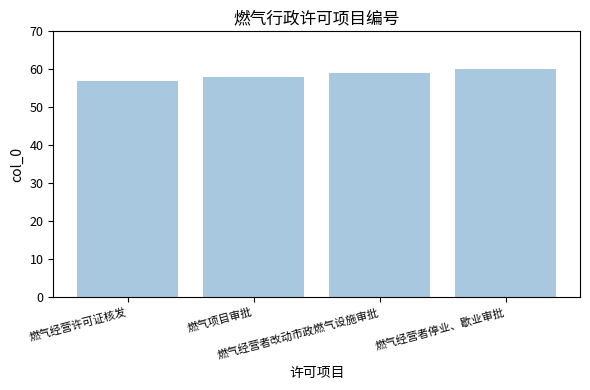

What is the difference between the values at 燃气项目审批 and 燃气经营者改动市政燃气设施审批?

1